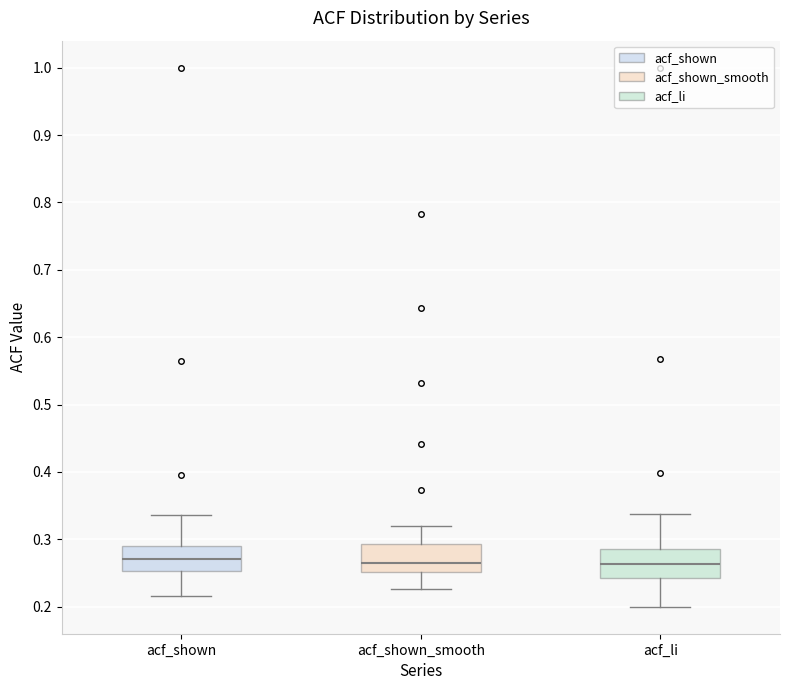

Reading left to right, transcribe this box plot: for each box, give where its median line is, the range the box spans, and where its two whiskers end, as read against the y-axis. The values are not printed on the chart, so give them approximately, as read against the axis.

acf_shown: median 0.27, box 0.25 to 0.29, whiskers 0.22 to 0.34
acf_shown_smooth: median 0.27, box 0.25 to 0.29, whiskers 0.23 to 0.32
acf_li: median 0.26, box 0.24 to 0.29, whiskers 0.20 to 0.34